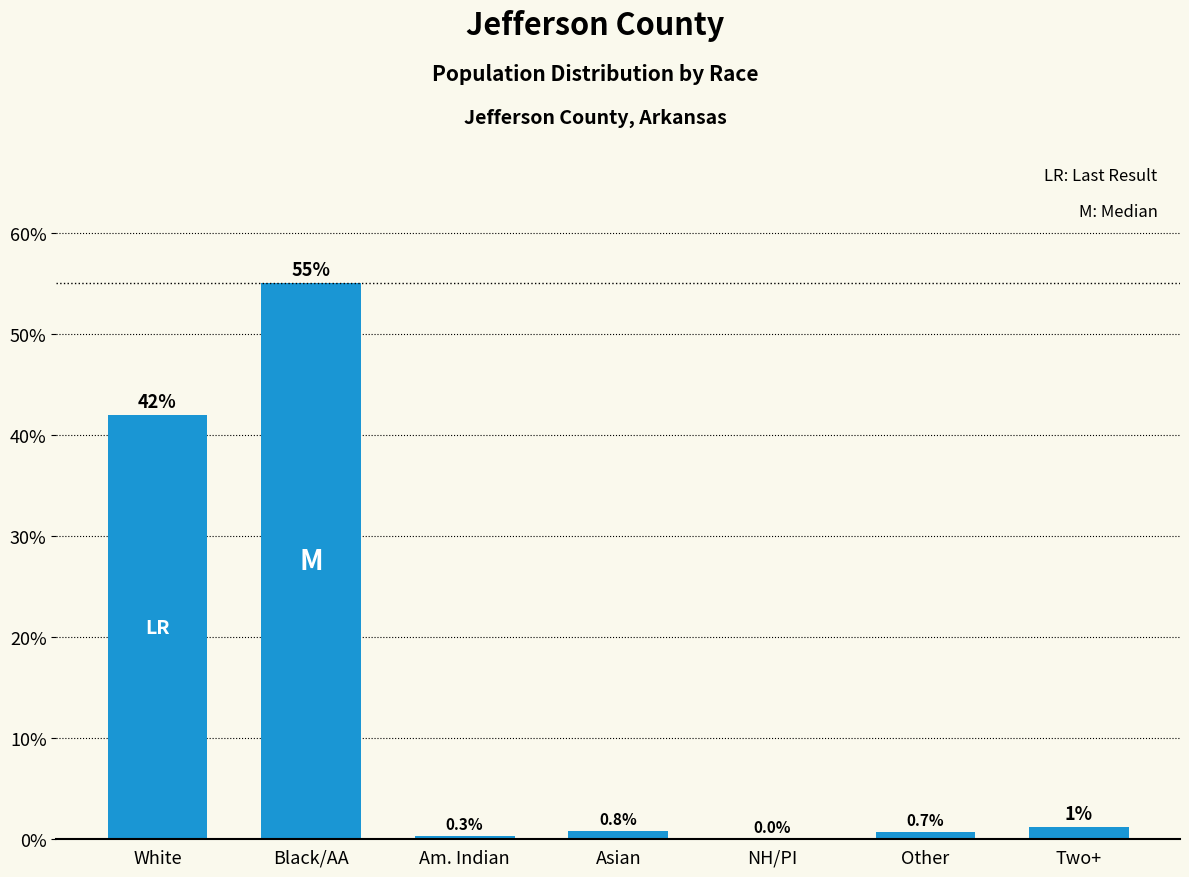

What is the average value?

14.3